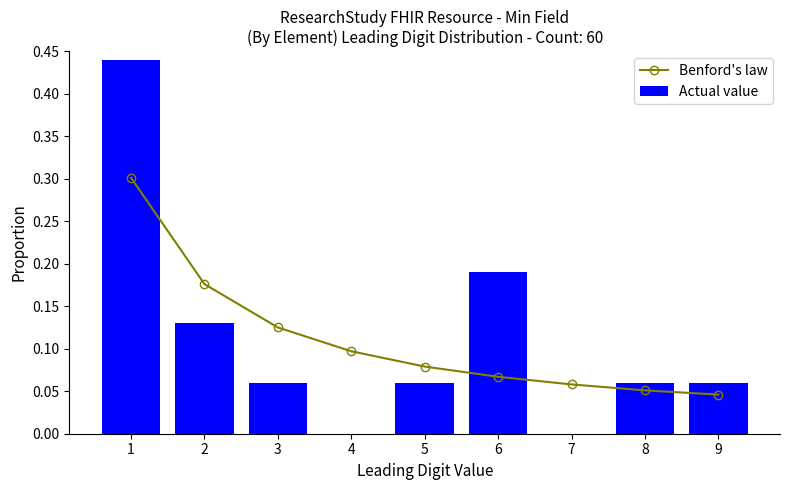

Reading left to right, extract all data points from this chart.

Benford's law: 0.3	0.2	0.1	0.1	0.1	0.1	0.1	0.1	0.0
Actual value: 0.4	0.1	0.1	0.0	0.1	0.2	0.0	0.1	0.1